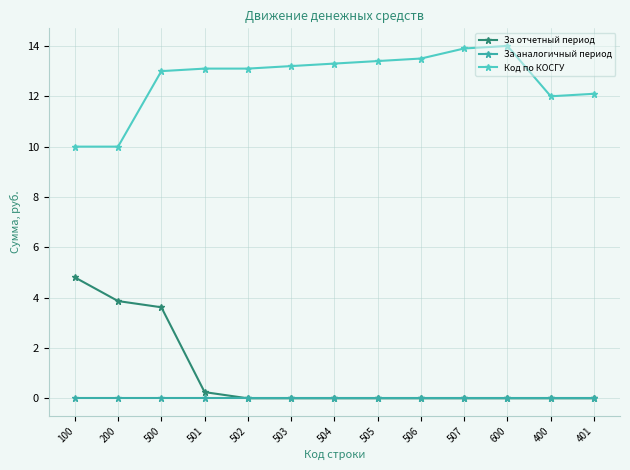

Reading left to right, what are all the values shown in this chart?

За отчетный период: 4.8	3.9	3.6	0.2	0.0	0.0	0.0	0.0	0.0	0.0	0.0	0.0	0.0
За аналогичный период: 0.0	0.0	0.0	0.0	0.0	0.0	0.0	0.0	0.0	0.0	0.0	0.0	0.0
Код по КОСГУ: 10.0	10.0	13.0	13.1	13.1	13.2	13.3	13.4	13.5	13.9	14.0	12.0	12.1